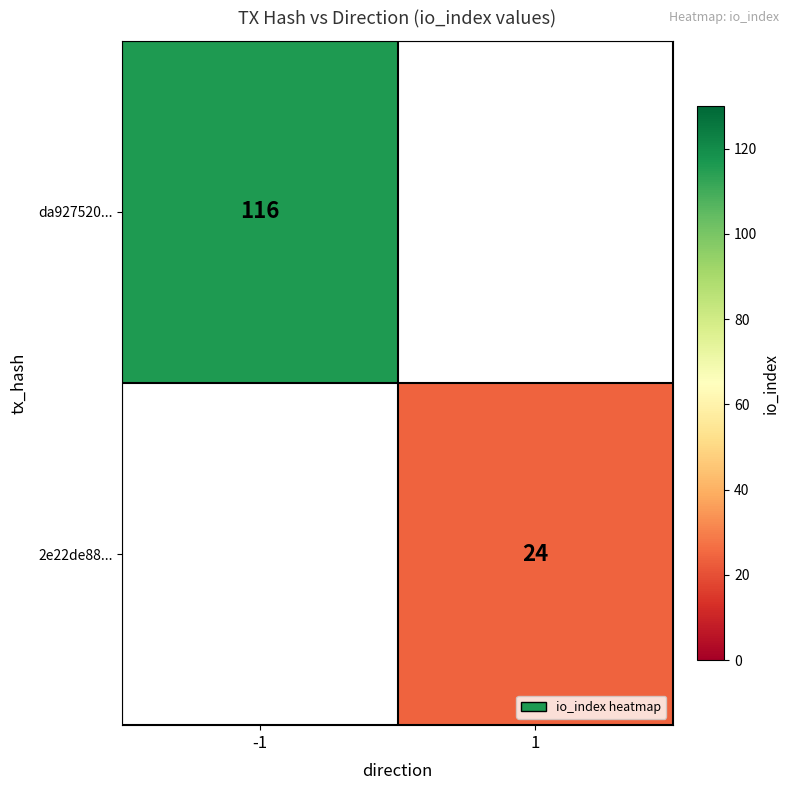

True or false: da927520... has a value of 163 at -1.

False